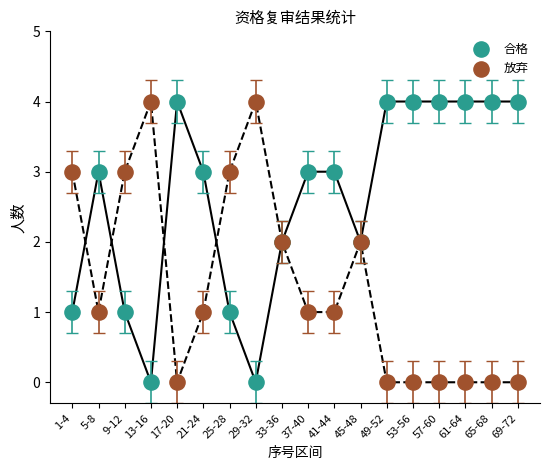

Which series reaches the minimum Y coordinate?

合格